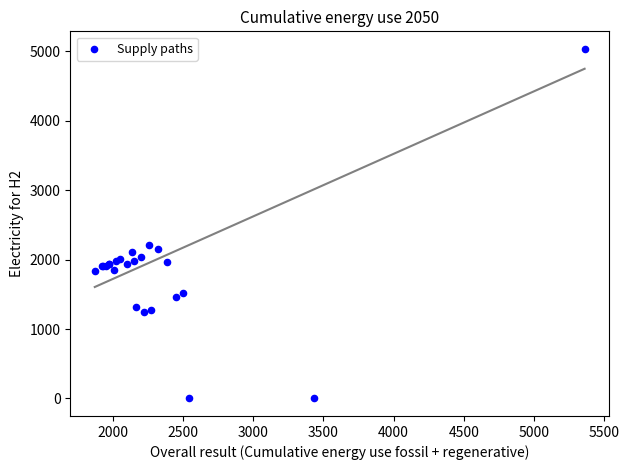

What Y value in the scatter plot is closest to 2517?

2212.2